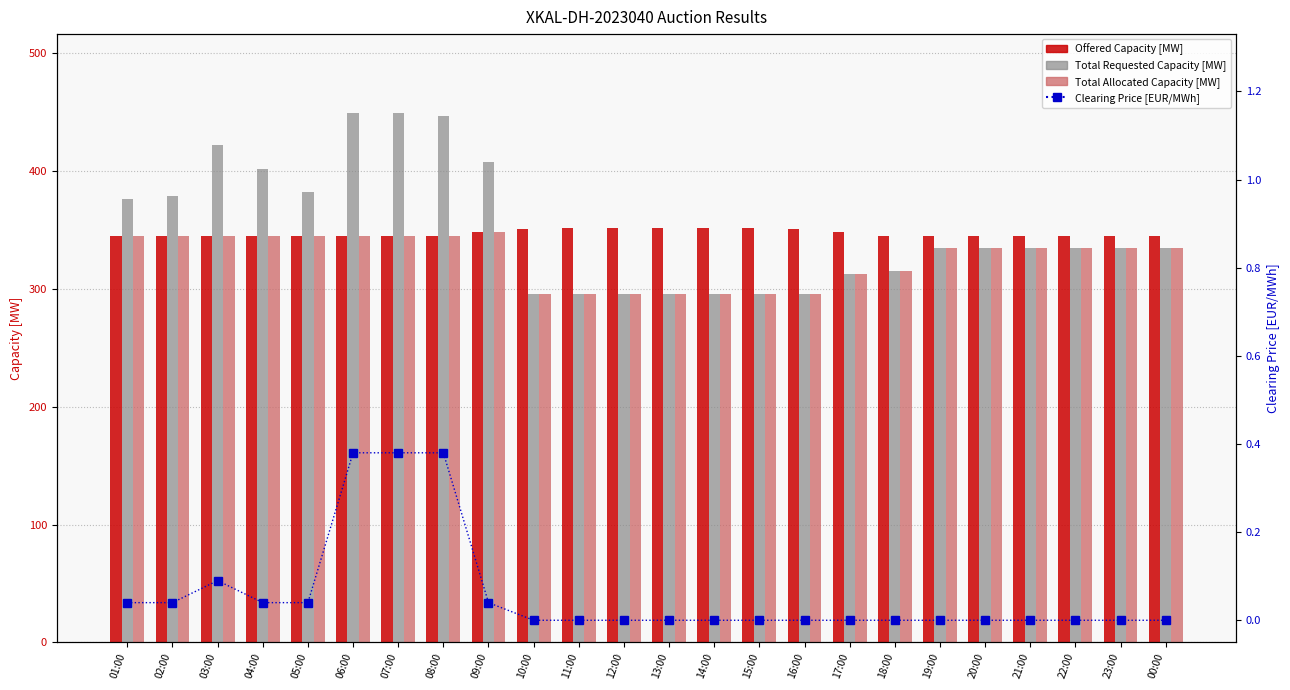

What is the difference between the second highest and minimum values in the Total Allocated Capacity [MW] series?

49.0